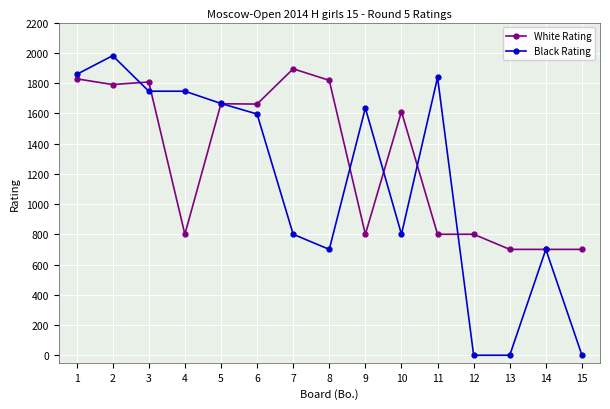

Rank the series by their average value, from highest to lowest.

White Rating, Black Rating